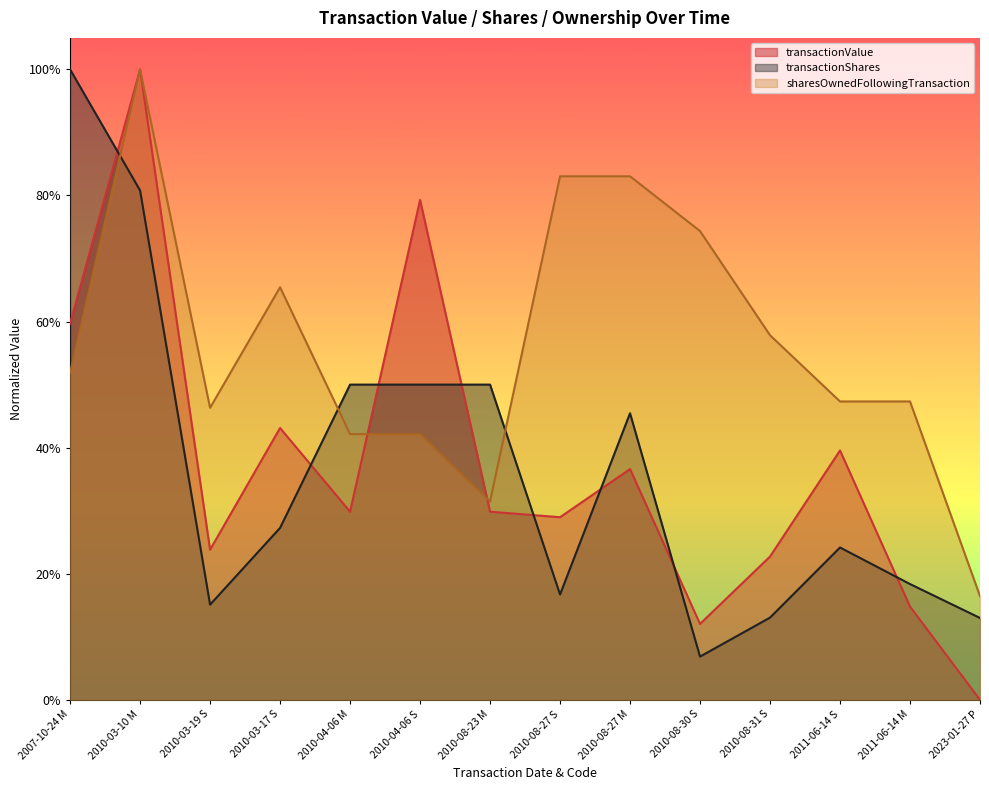

Is it true that transactionValue equals 0.1 at 2010-08-30 S?

False